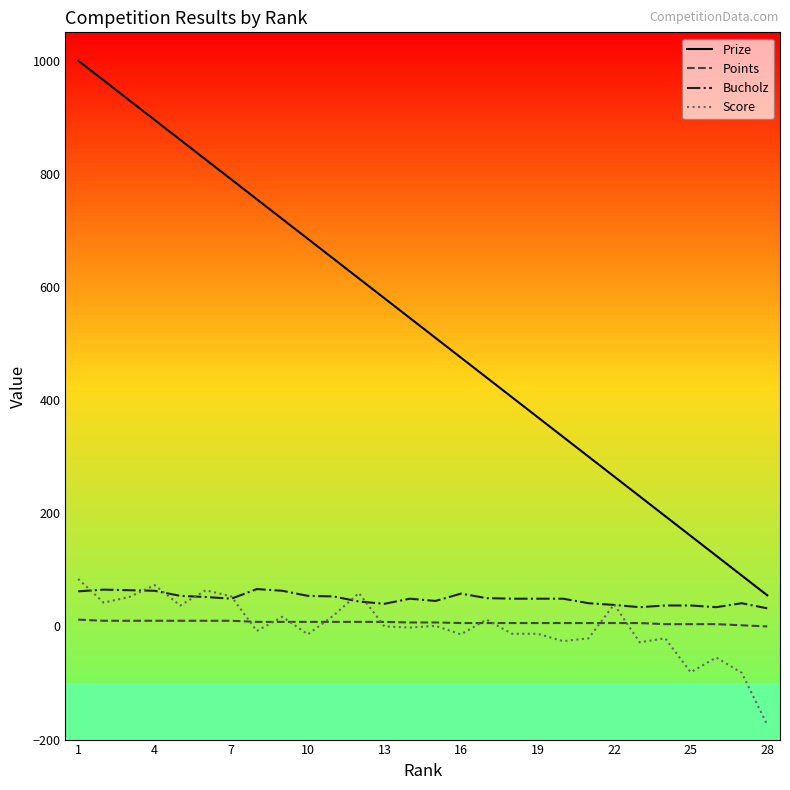

True or false: Score and Prize cross at least once.

False